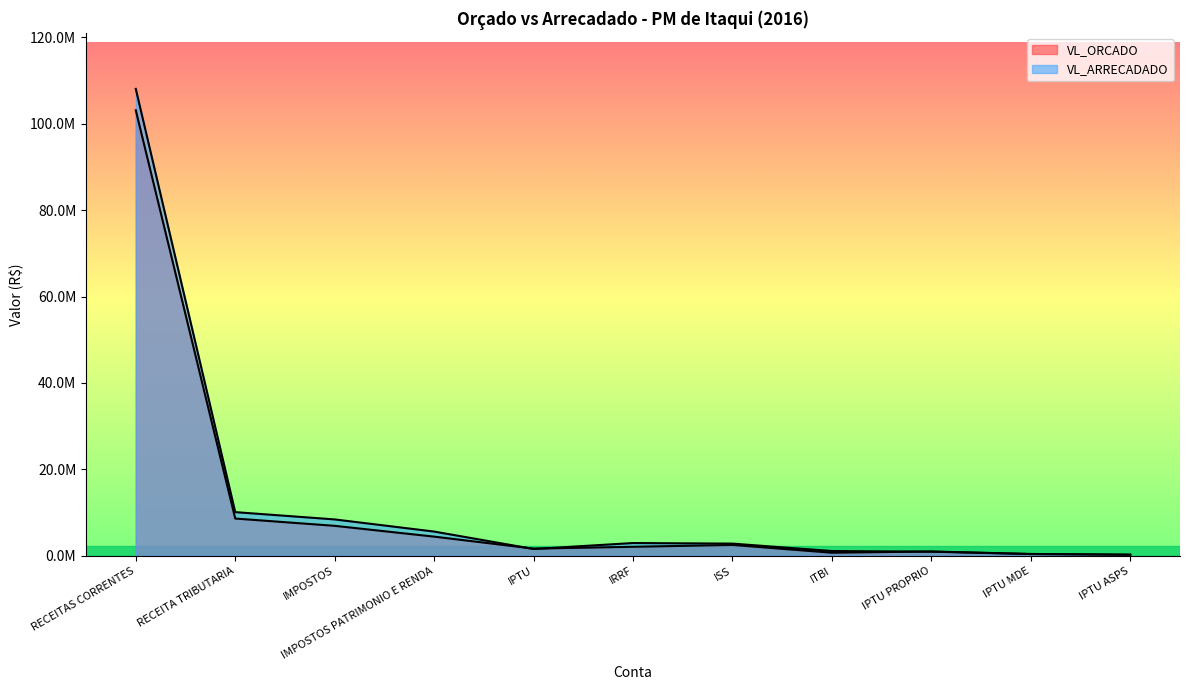

Which has a higher value, IMPOSTOS or IPTU ASPS?

IMPOSTOS